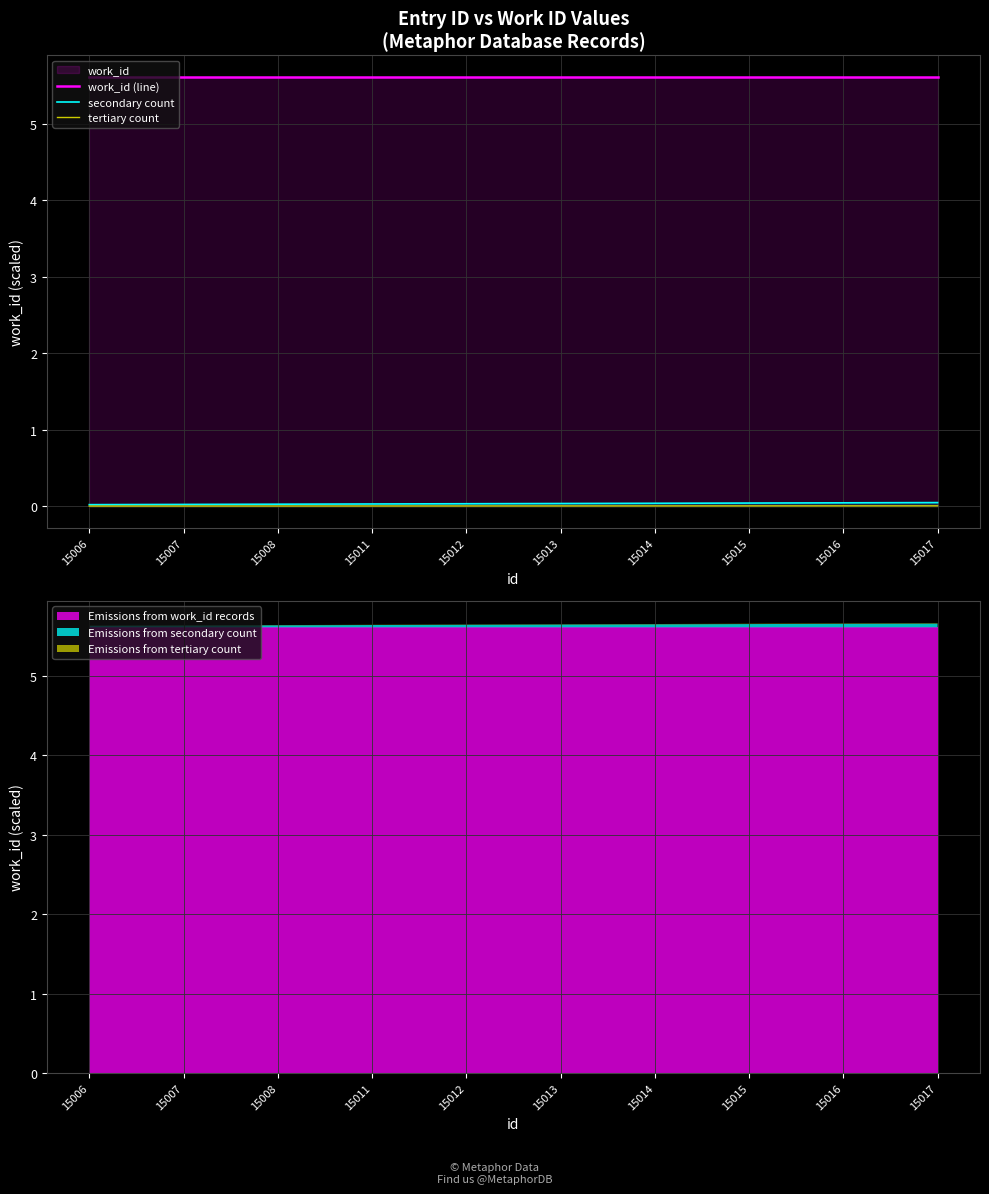

What is the maximum value shown in the chart?

5.6